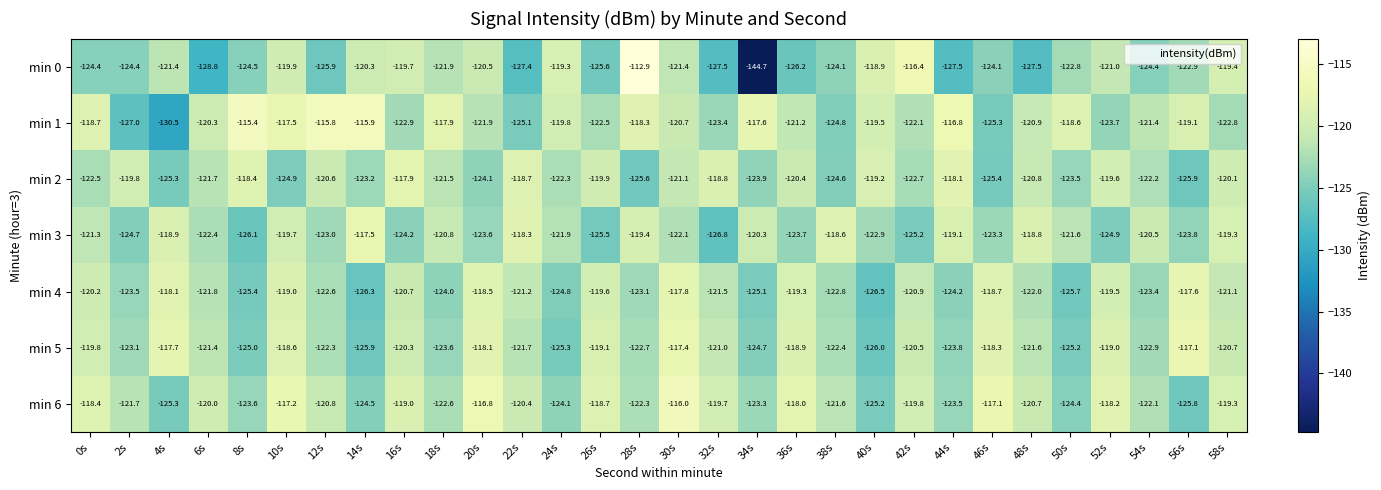

At 26s, list the series in order from smallest to largest.

min 0, min 3, min 1, min 2, min 4, min 5, min 6